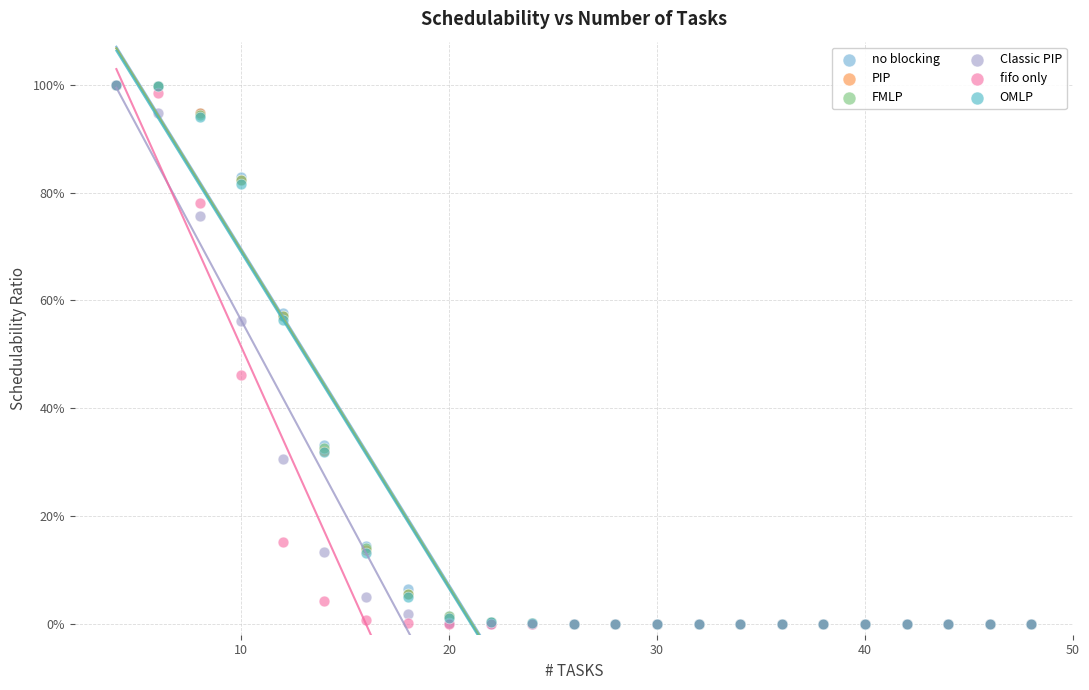

What are all the series names shown in the legend?

no blocking, PIP, FMLP, Classic PIP, fifo only, OMLP